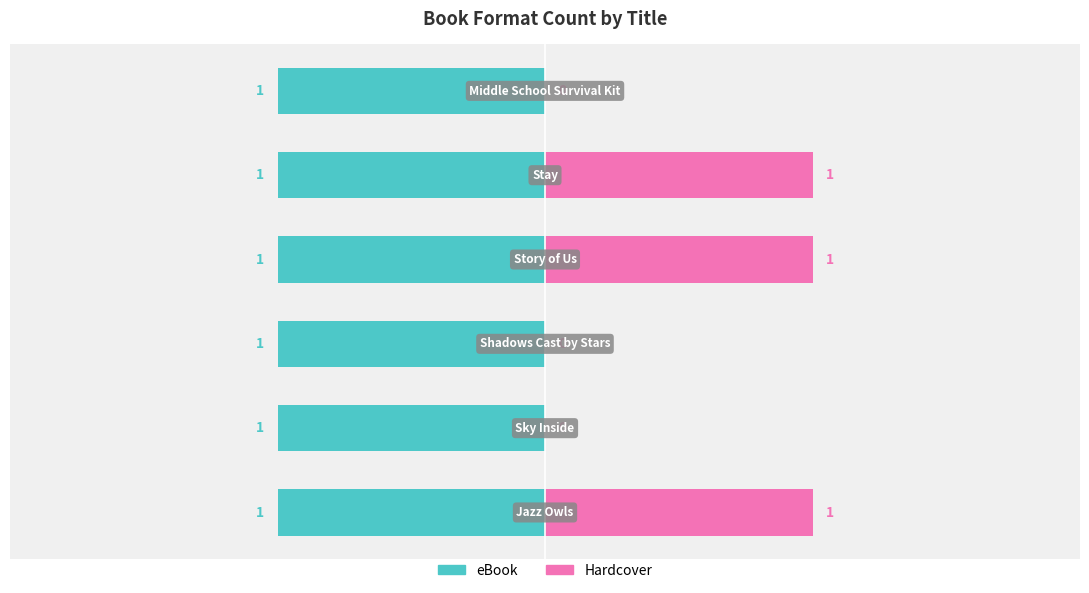

What is the sum of the Hardcover values at 3 and 0?

2.0